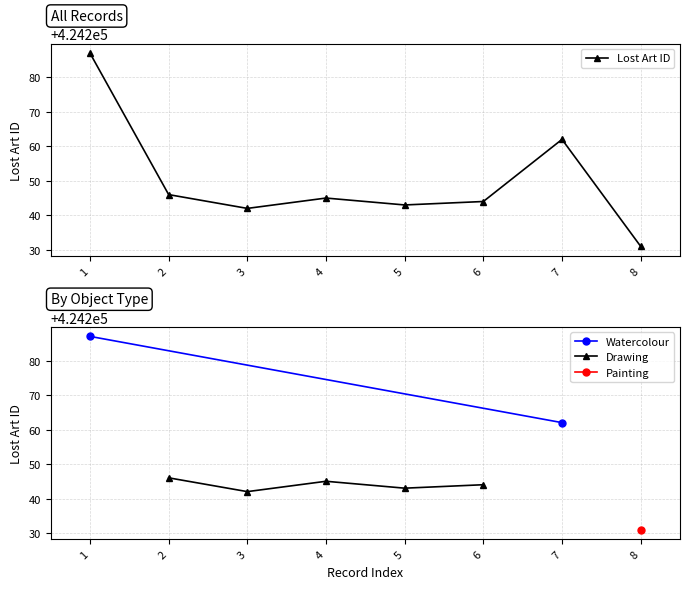

What is the difference between the second highest and minimum values?

31